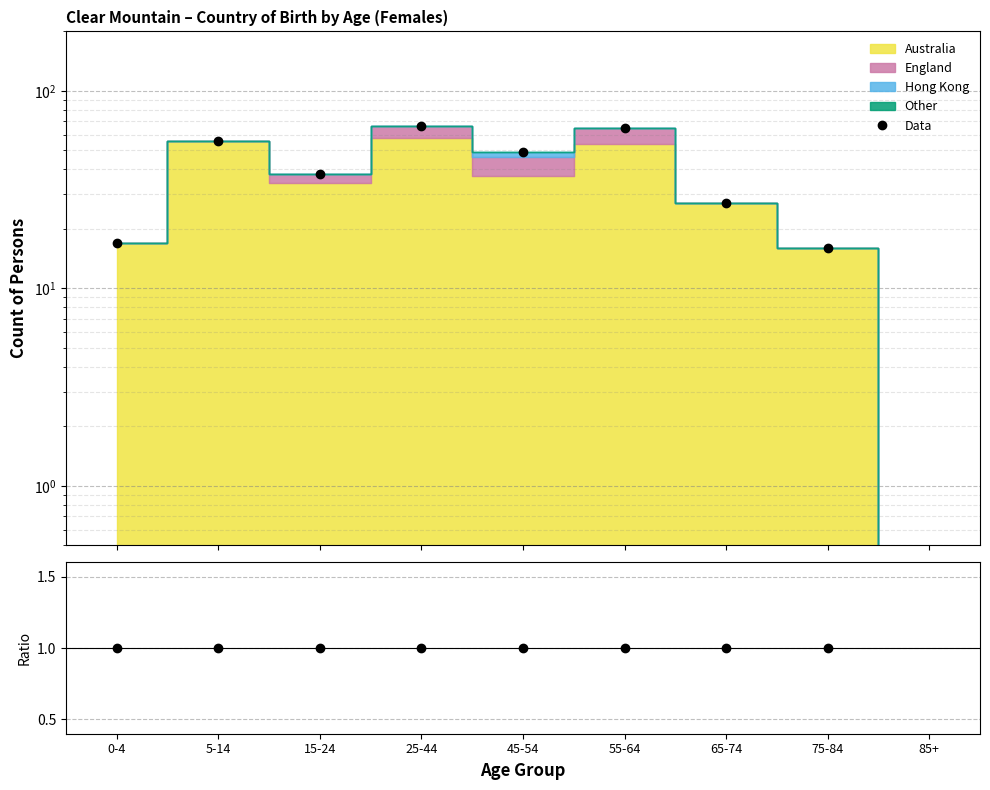

List the labels in order of Data/MC value, largest first.

0-4, 5-14, 15-24, 25-44, 45-54, 55-64, 65-74, 75-84, 85+